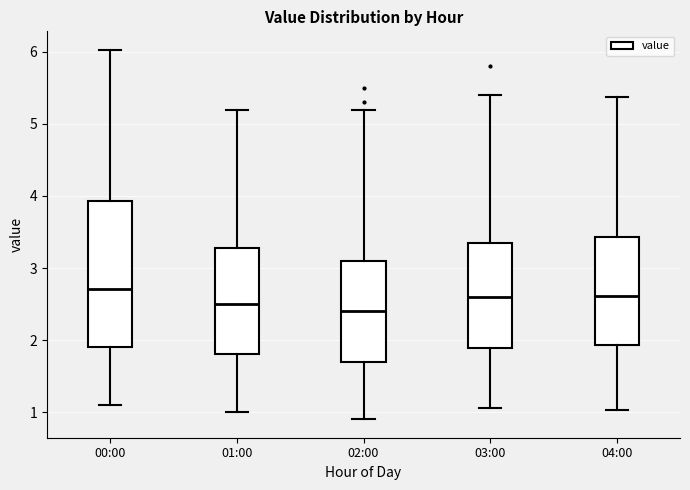

Reading left to right, transcribe this box plot: for each box, give where its median line is, the range the box spans, and where its two whiskers end, as read against the y-axis. The values are not printed on the chart, so give them approximately, as read against the axis.

00:00: median 2.7, box 1.9 to 3.9, whiskers 1.1 to 6.0
01:00: median 2.5, box 1.8 to 3.3, whiskers 1.0 to 5.2
02:00: median 2.4, box 1.7 to 3.1, whiskers 0.9 to 5.2
03:00: median 2.6, box 1.9 to 3.4, whiskers 1.1 to 5.4
04:00: median 2.6, box 1.9 to 3.4, whiskers 1.0 to 5.4